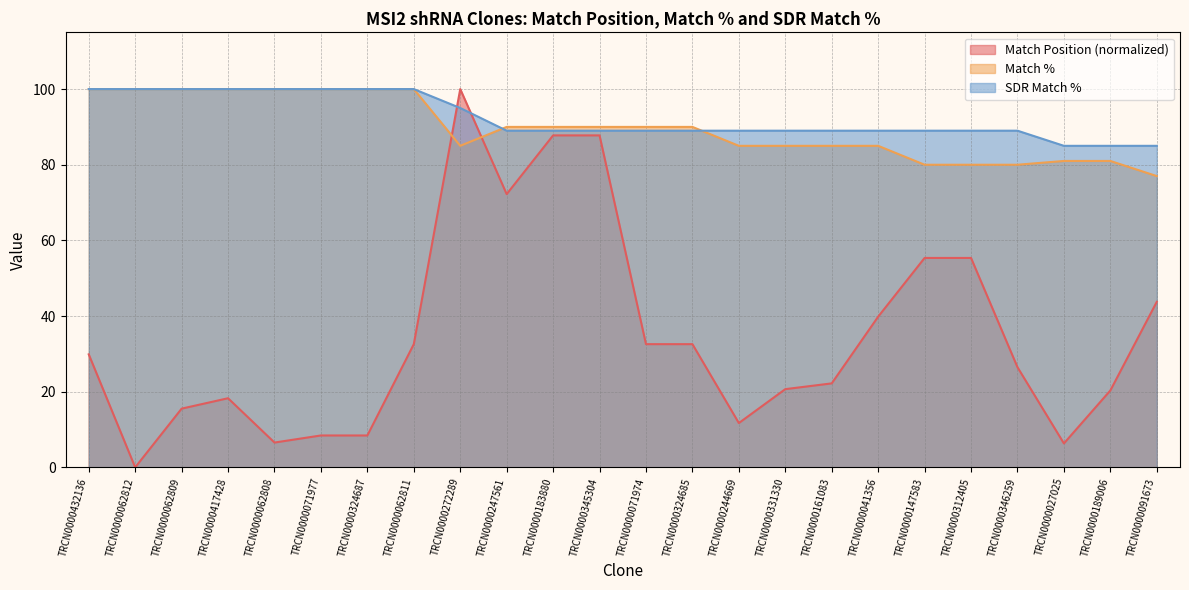

Is it true that SDR Match % equals 100.0 at TRCN0000324687?

True